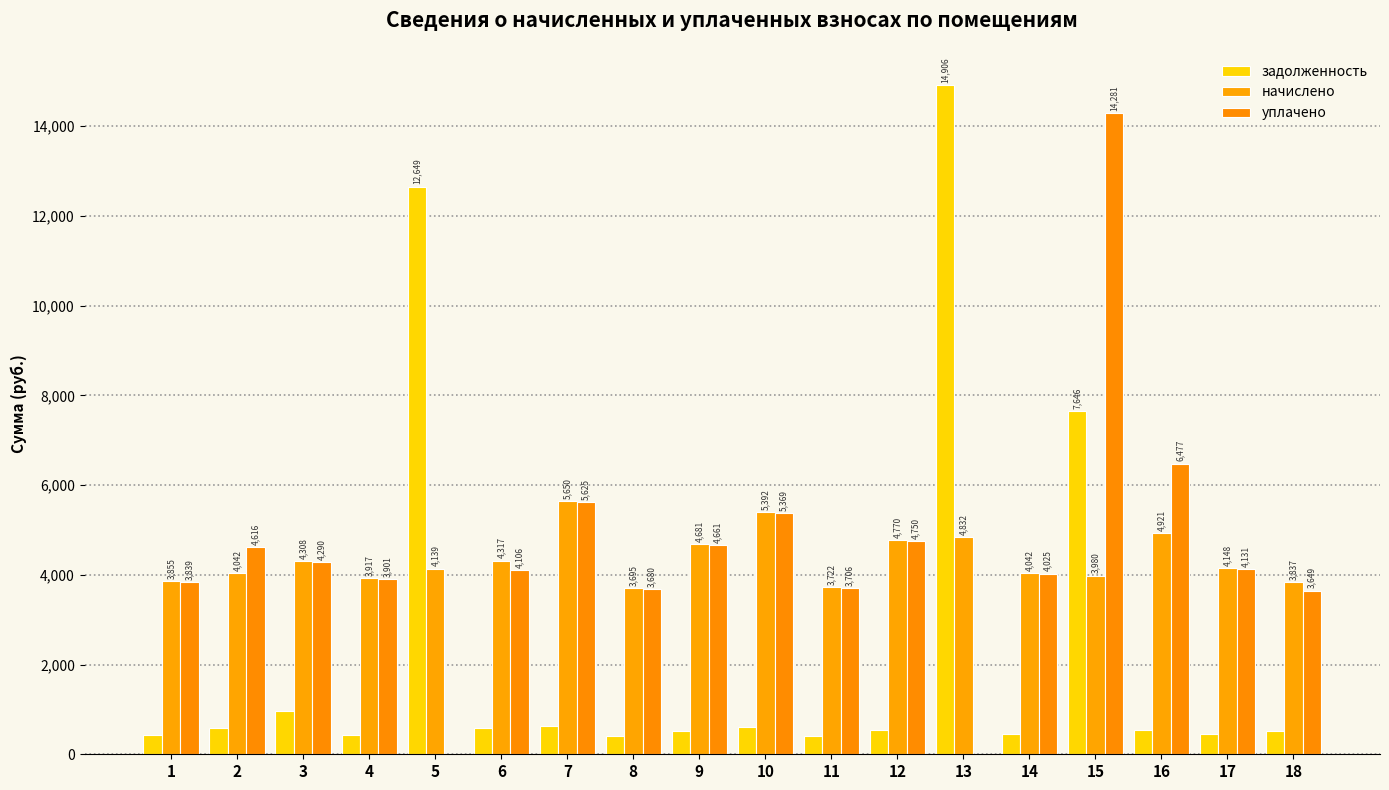

What is the difference between the second highest and minimum values in the начислено series?

1696.7